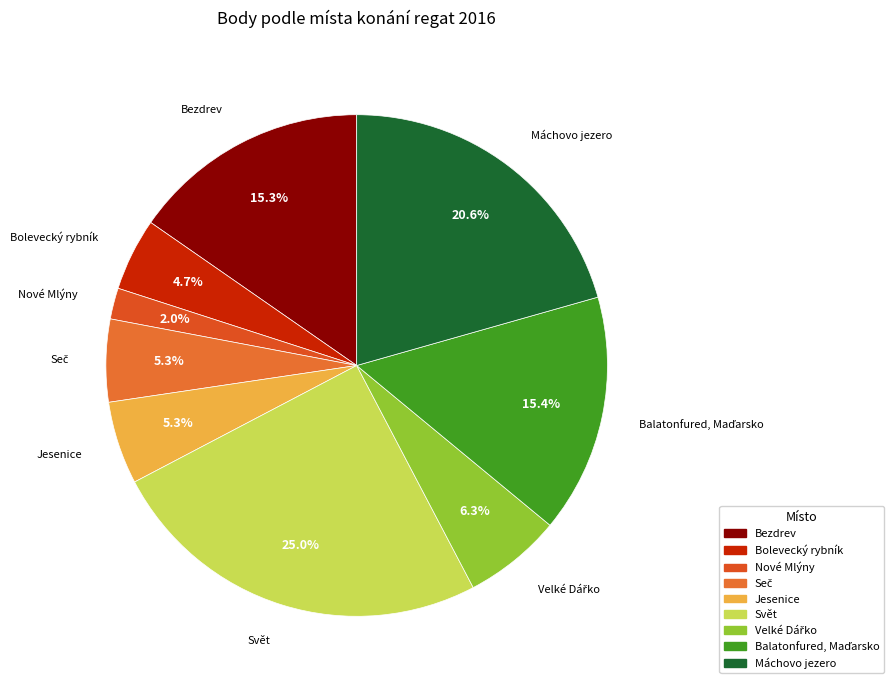

Between Nové Mlýny and Bolevecký rybník, which is larger?

Bolevecký rybník